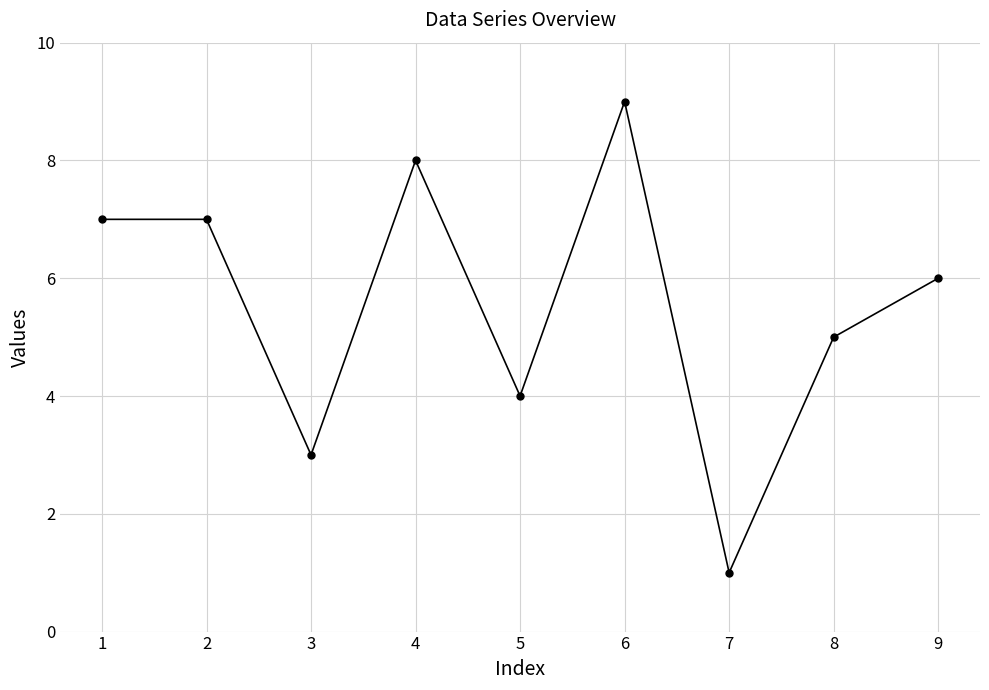

What is the difference between the second highest and minimum values?

7